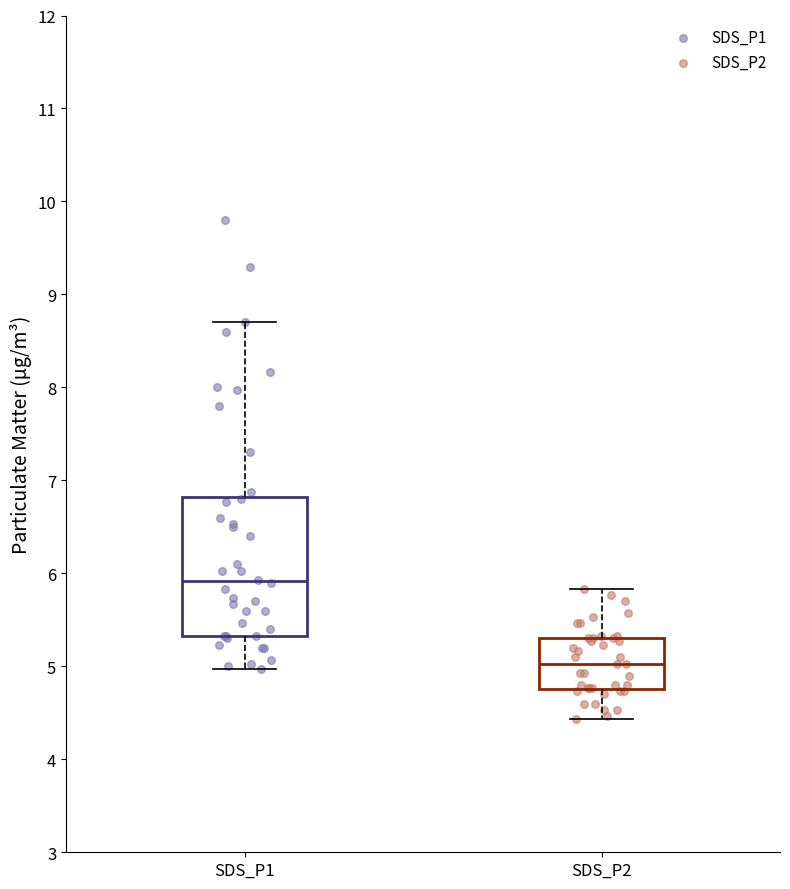

Reading left to right, transcribe this box plot: for each box, give where its median line is, the range the box spans, and where its two whiskers end, as read against the y-axis. The values are not printed on the chart, so give them approximately, as read against the axis.

SDS_P1: median 5.9, box 5.3 to 6.8, whiskers 5.0 to 8.7
SDS_P2: median 5.0, box 4.8 to 5.3, whiskers 4.4 to 5.8